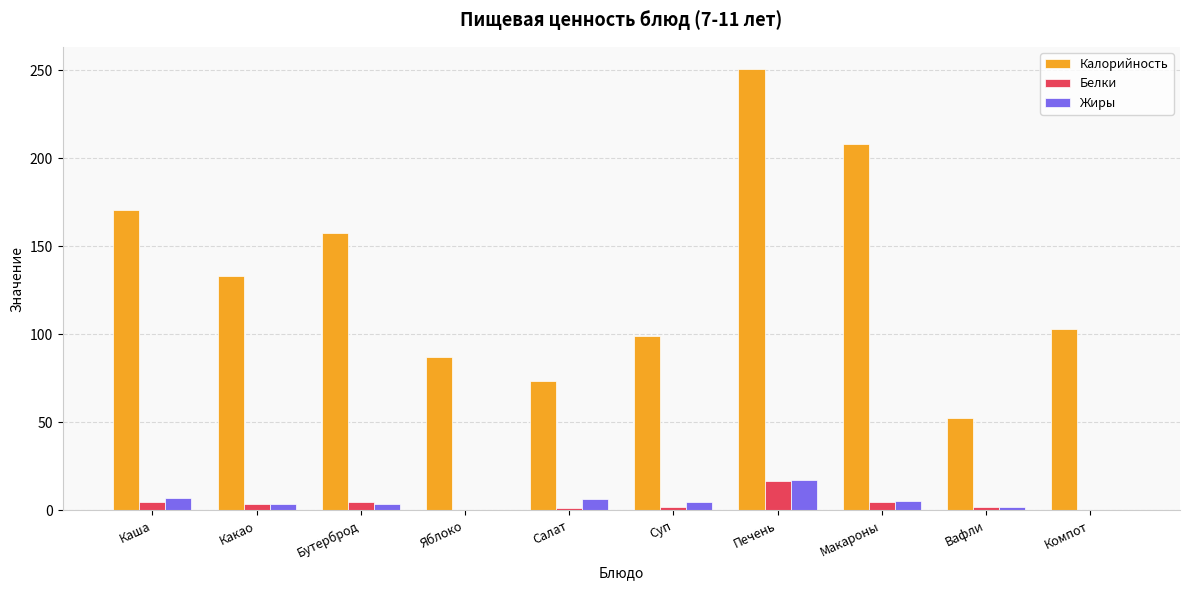

What is the sum of all Жиры values?

50.4